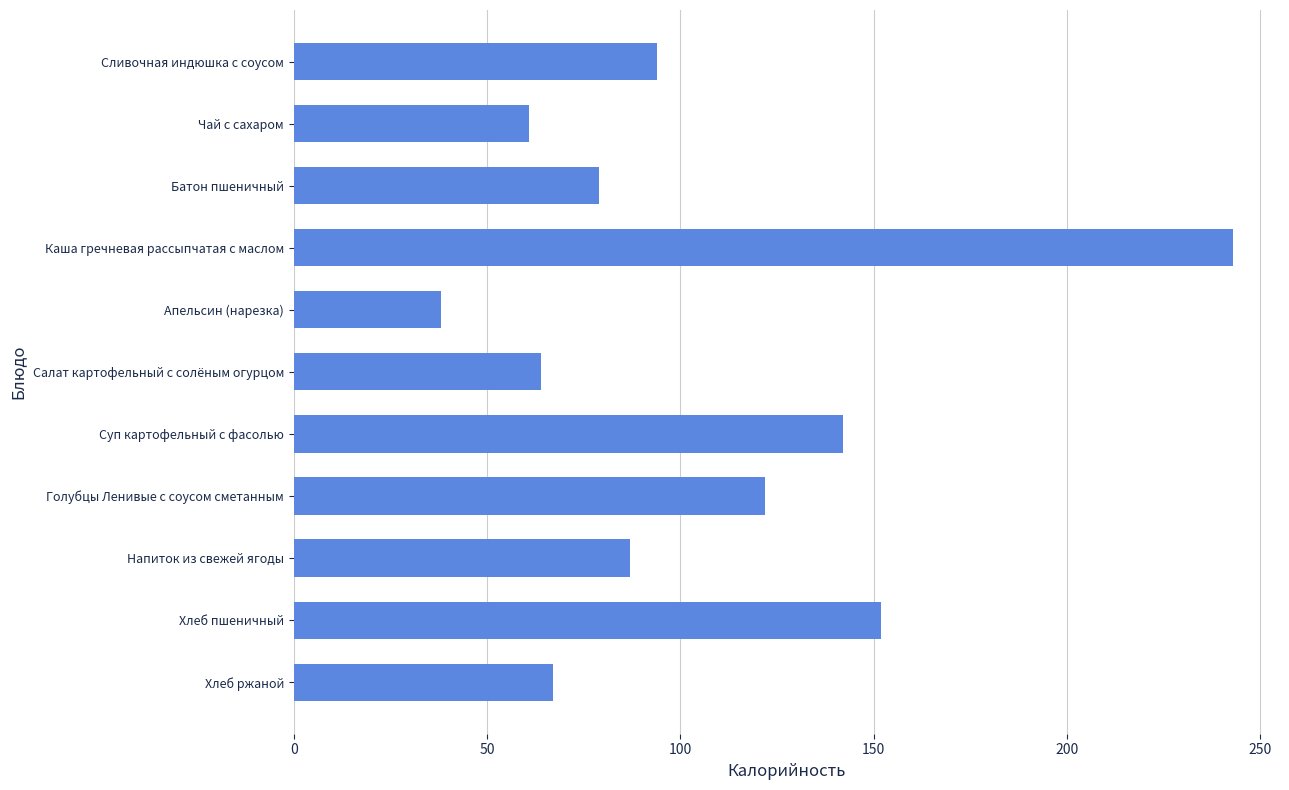

What position from the bottom is Салат картофельный с солёным огурцом?

6